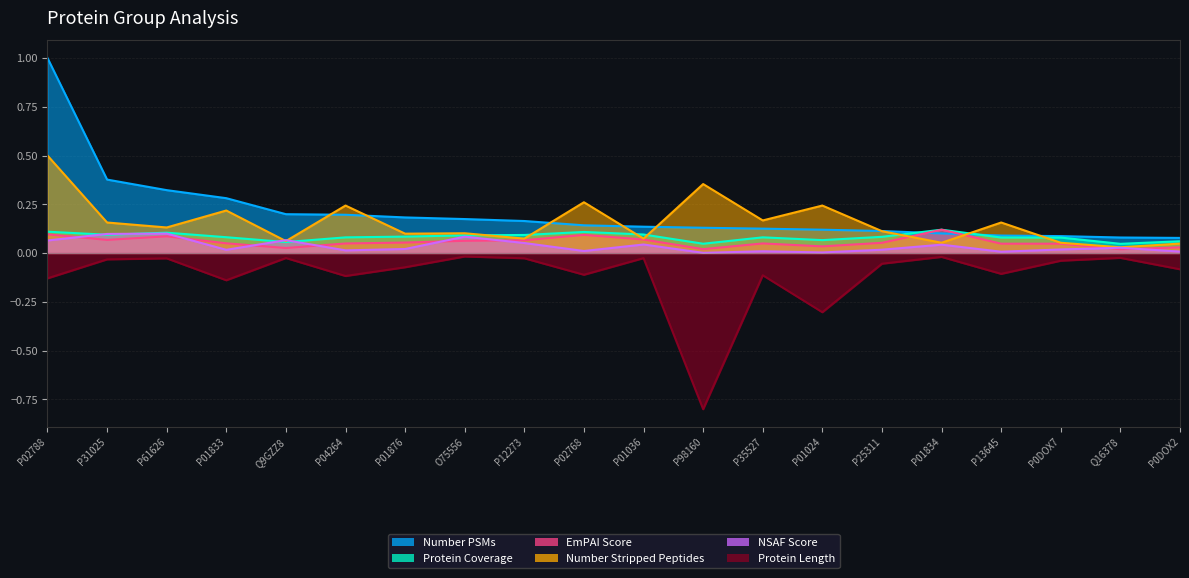

Between P01833 and P12273, which series saw the biggest shift?

Number Stripped Peptides